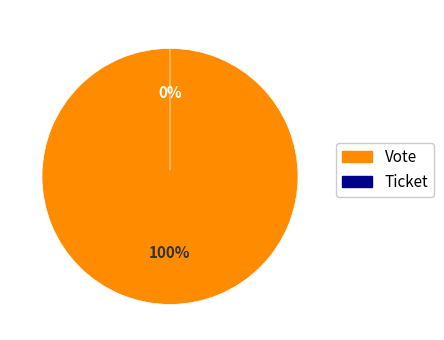

True or false: Vote accounts for 100% of the total.

True